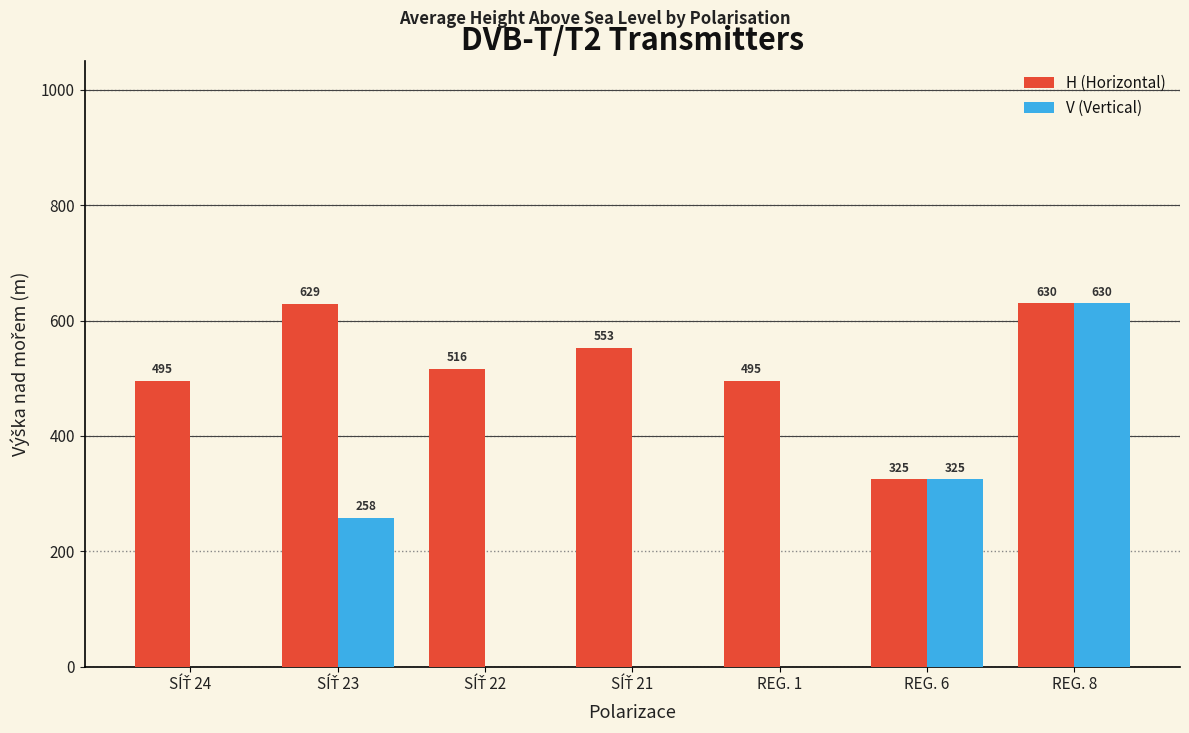

What is the average value of the V (Vertical) series?

173